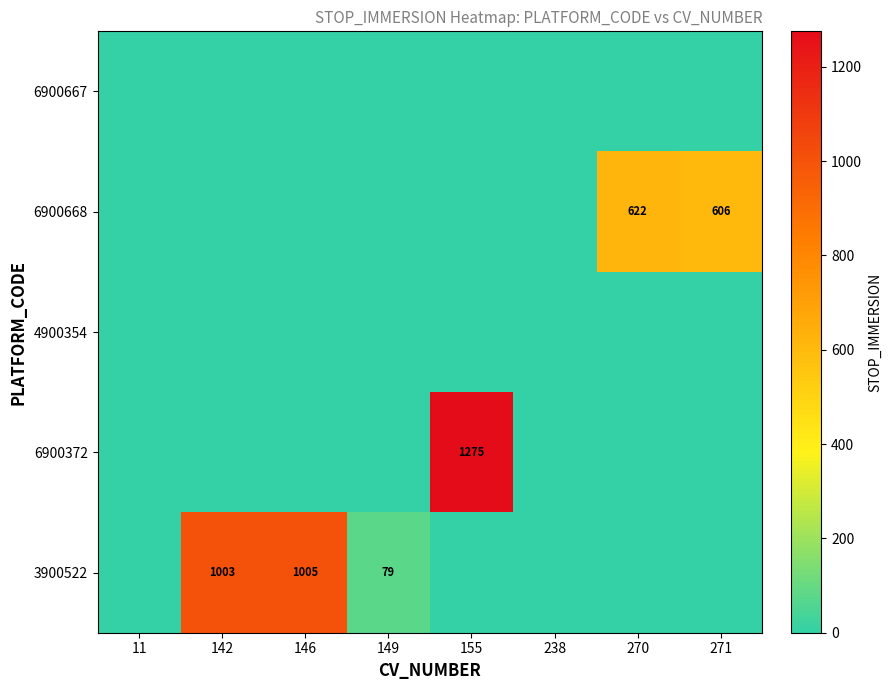

Between 149 and 238, which is larger?

149